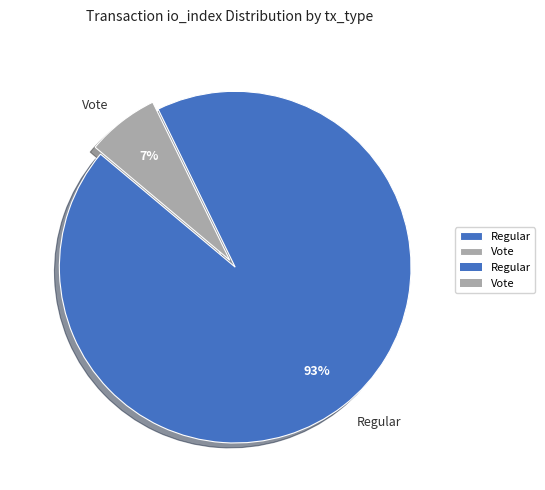

Does any single category account for the majority?

Yes